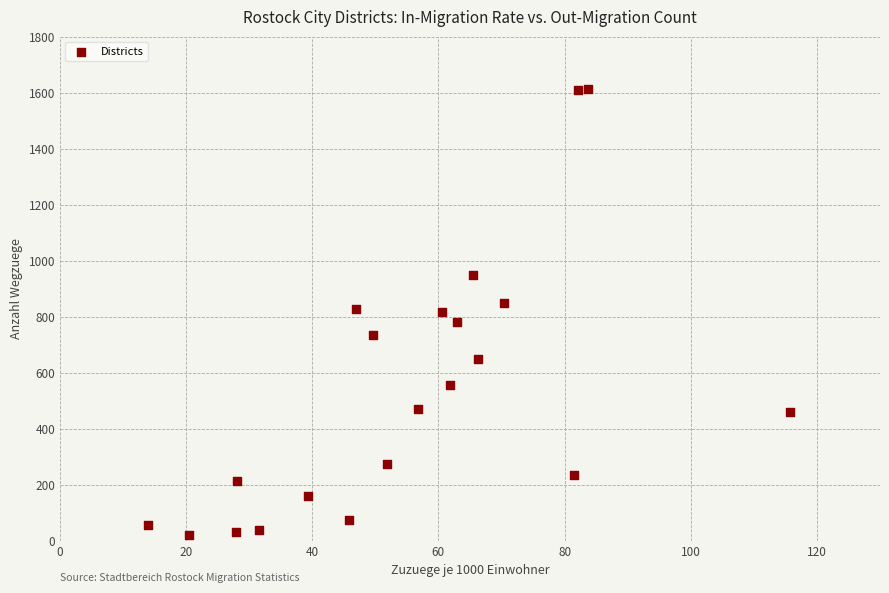

What is the range of Y values (max minus min)?

1592